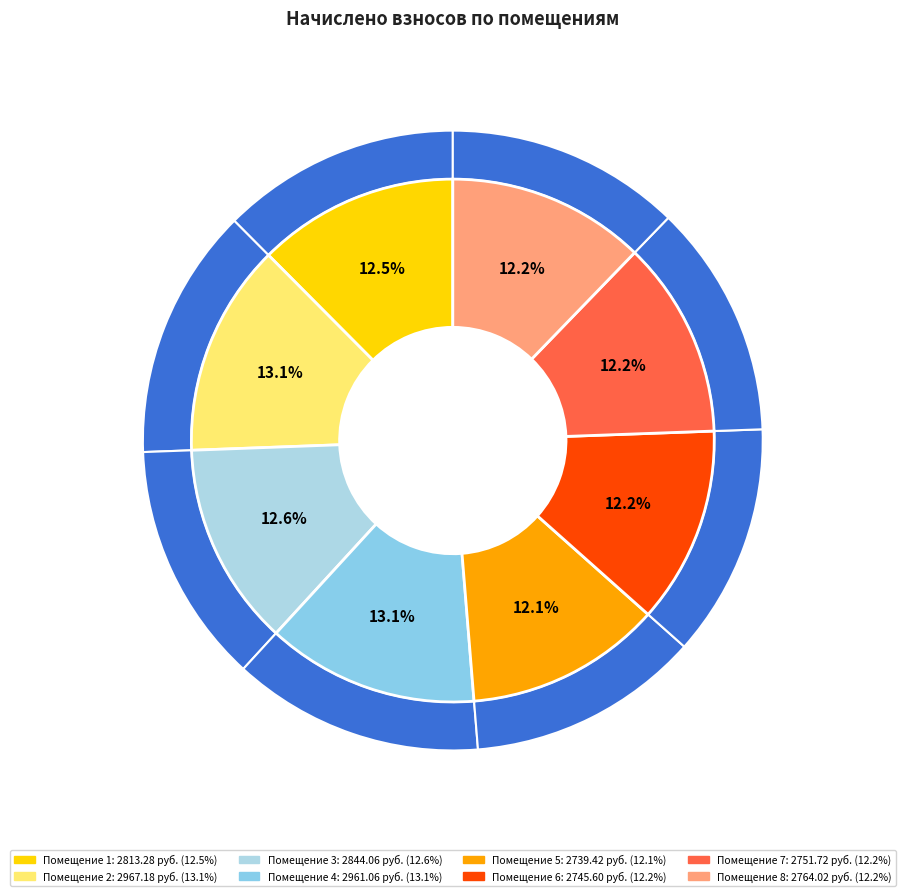

Is 1 the majority of the pie?

No